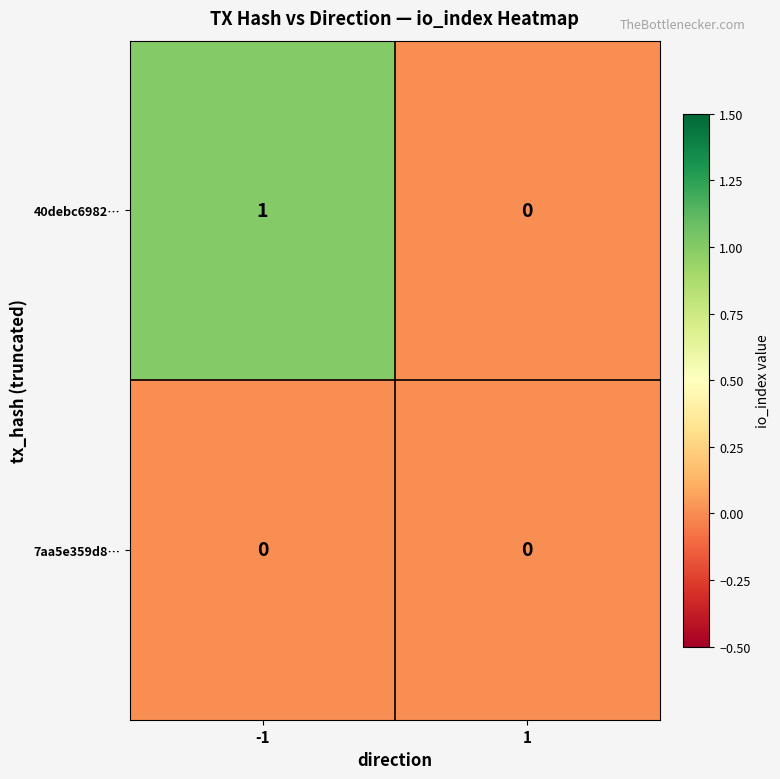

Which series has the largest total across all categories?

40debc6982…